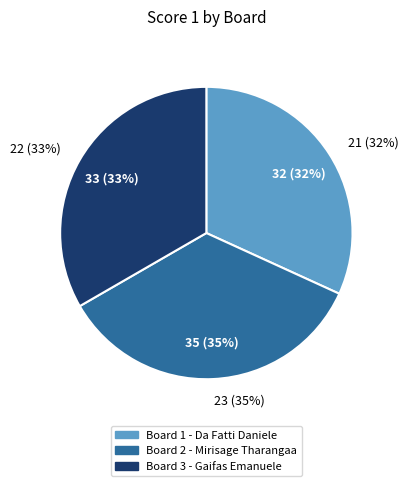

Which slice is the smallest?

Board 1 - Da Fatti Daniele